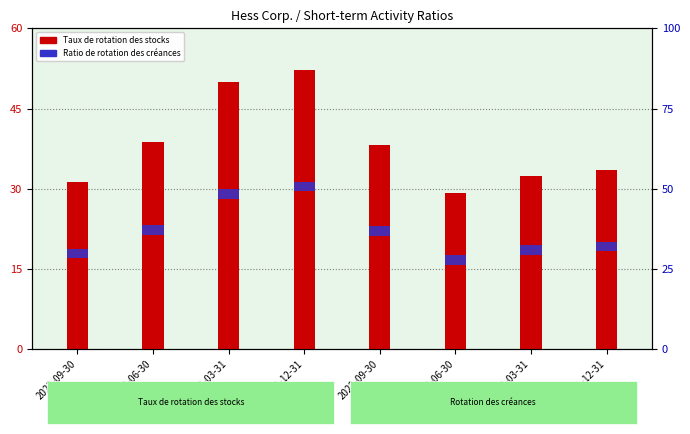

At which category is the sum across all series the highest?

2022-12-31